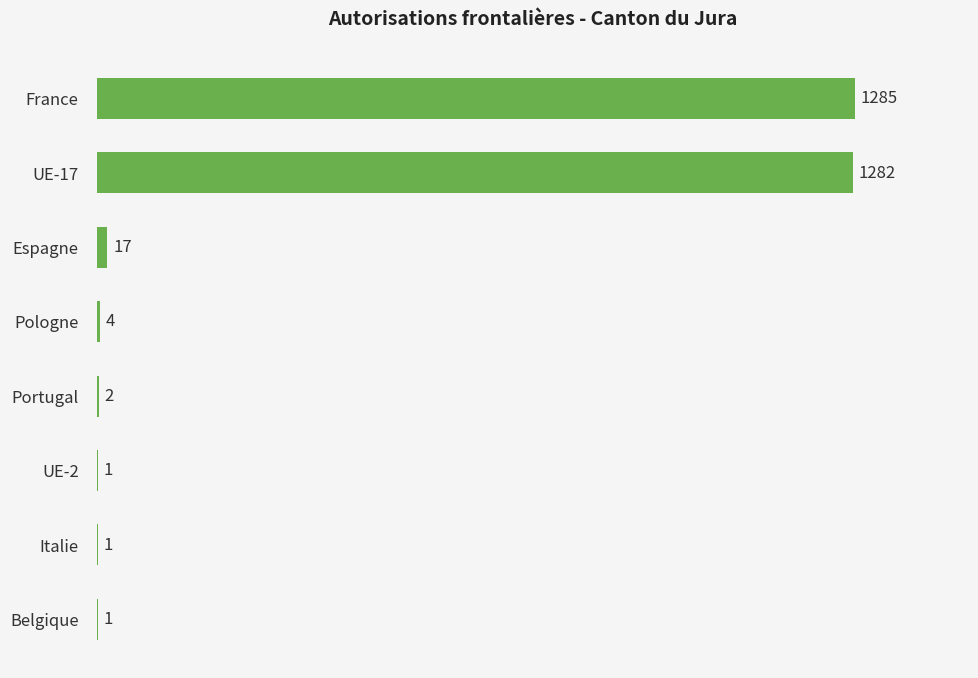

Which category has the highest value across all series?

France